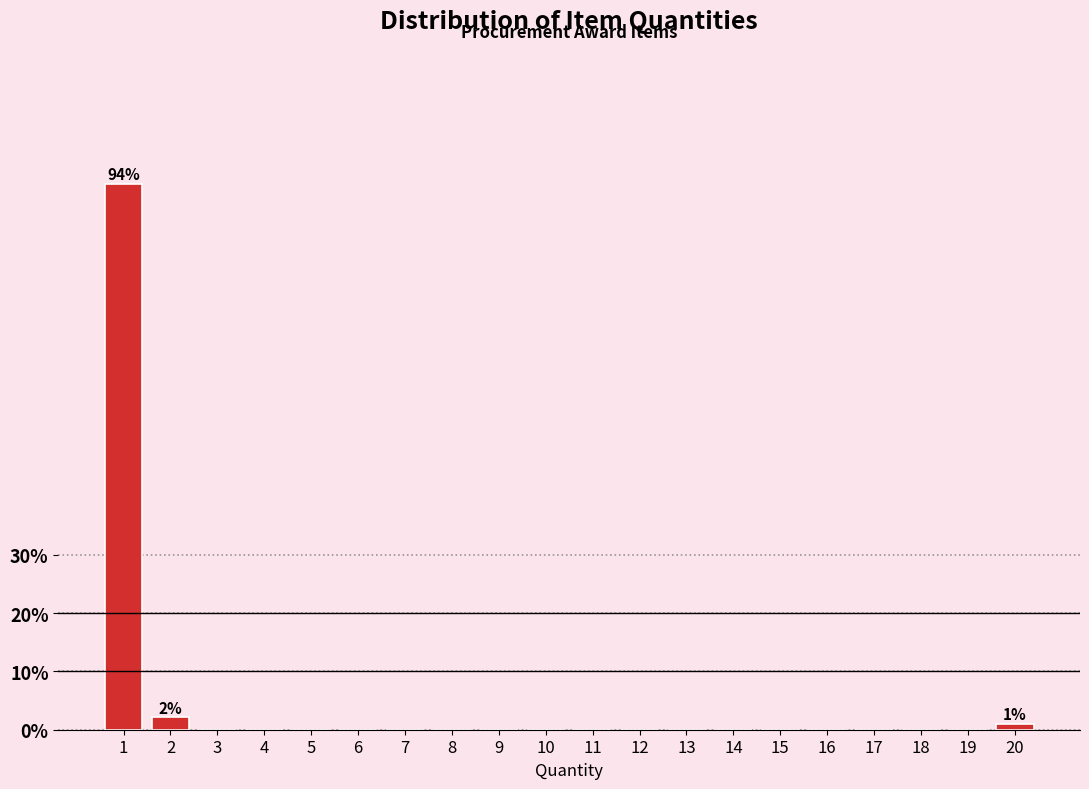

Reading left to right, extract all data points from this chart.

1=93.6	2=2.1	3=0.0	4=0.0	5=0.0	6=0.0	7=0.0	8=0.0	9=0.0	10=0.0	11=0.0	12=0.0	13=0.0	14=0.0	15=0.0	16=0.0	17=0.0	18=0.0	19=0.0	20=1.1